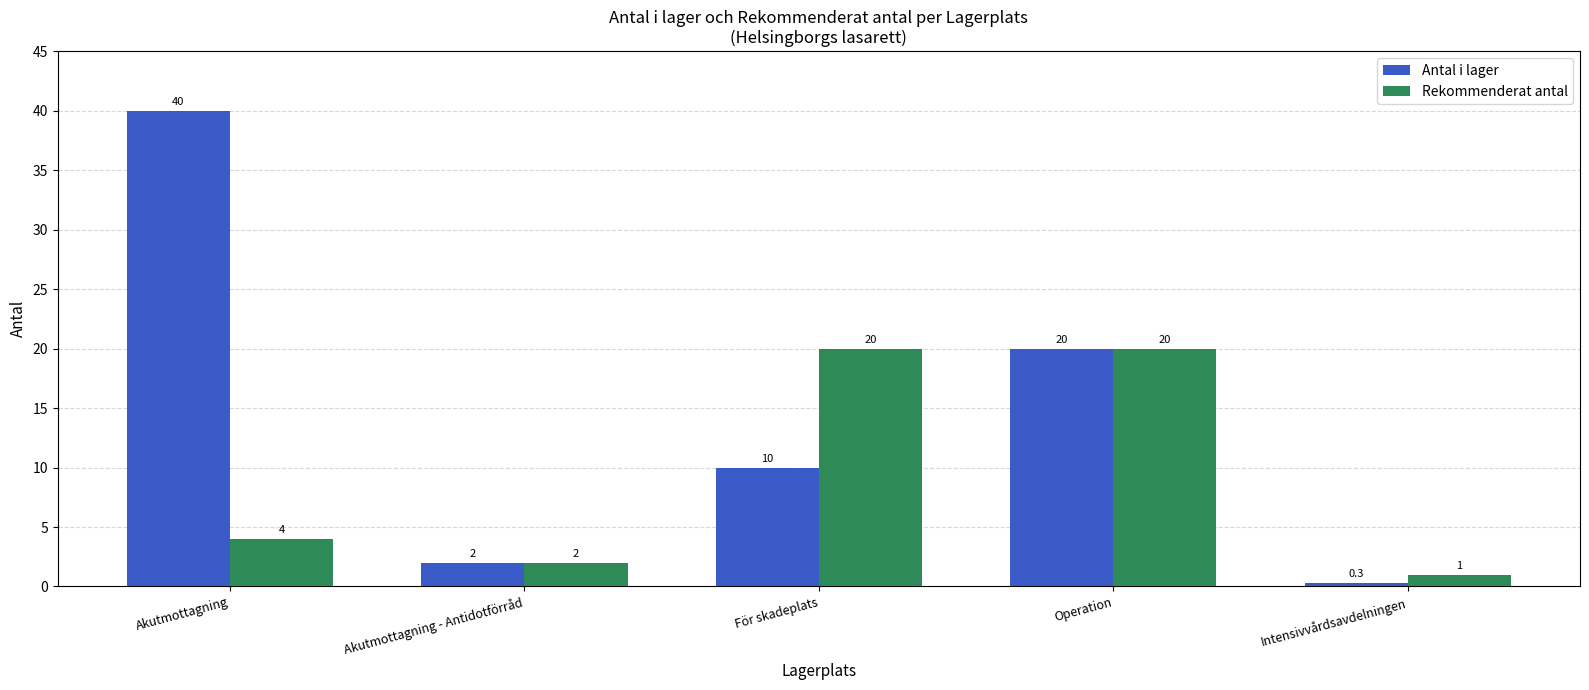

What is the greatest value displayed?

40.0